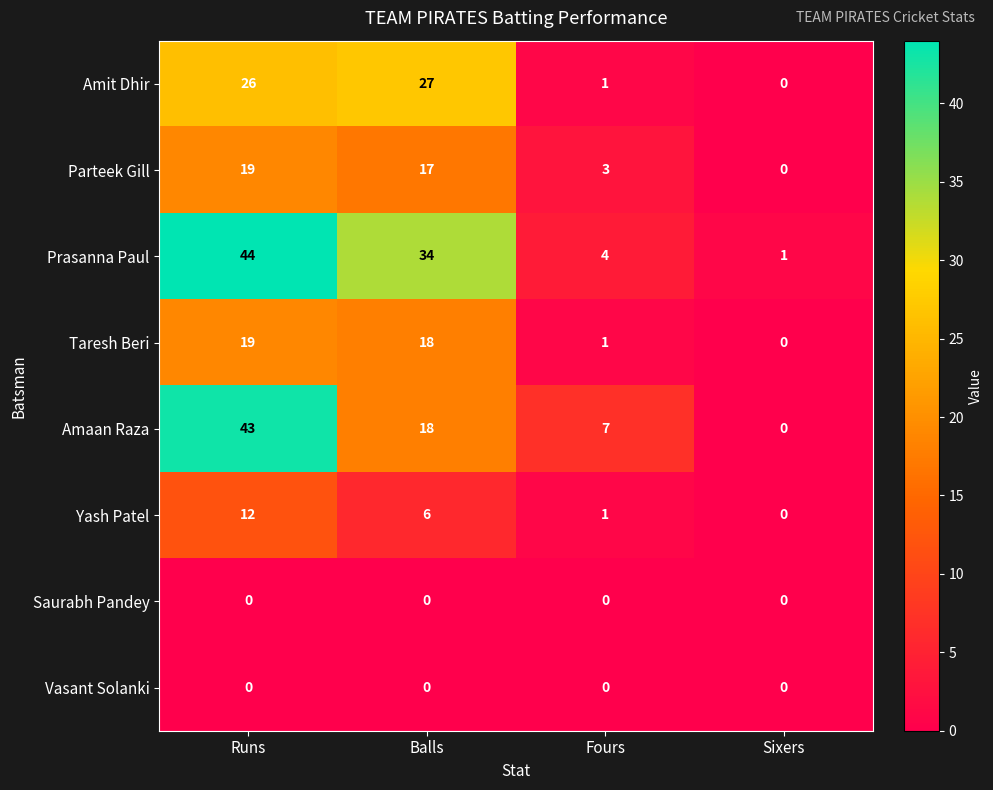

What is the difference between the highest and lowest values at Sixers?

1